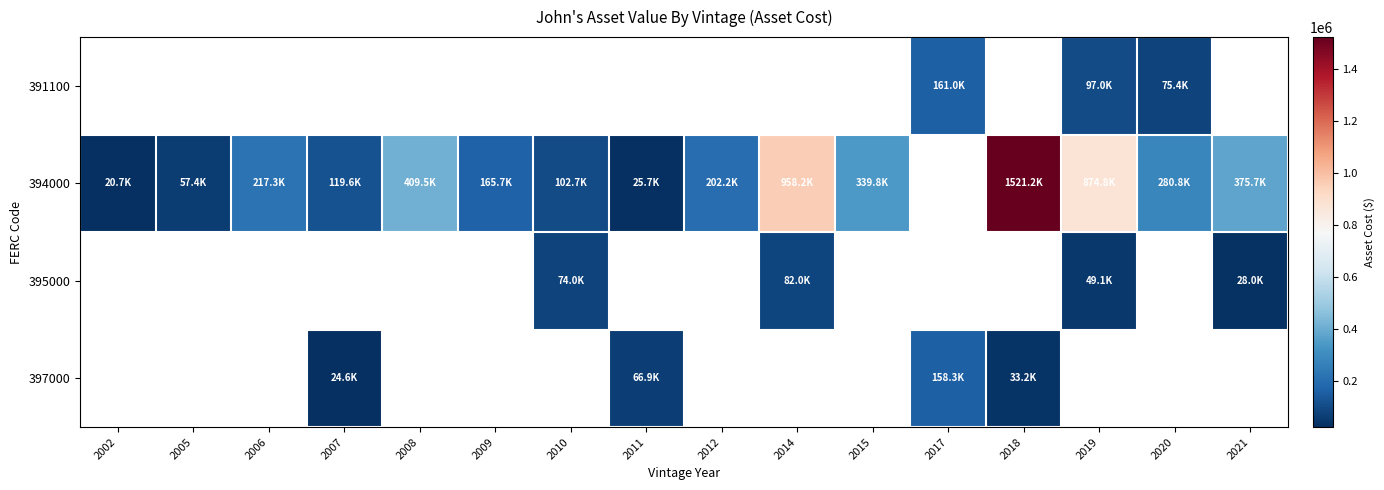

At which label does 394000 first exceed 280759?

2008